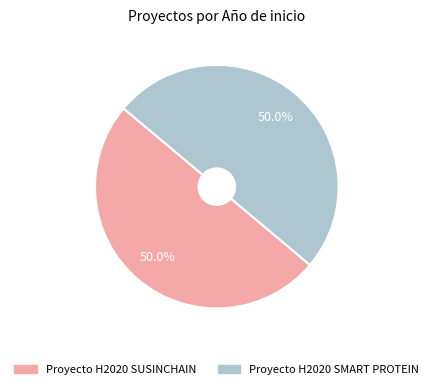

Is the sum of Proyecto H2020 SMART PROTEIN and Proyecto H2020 SUSINCHAIN greater than half?

Yes